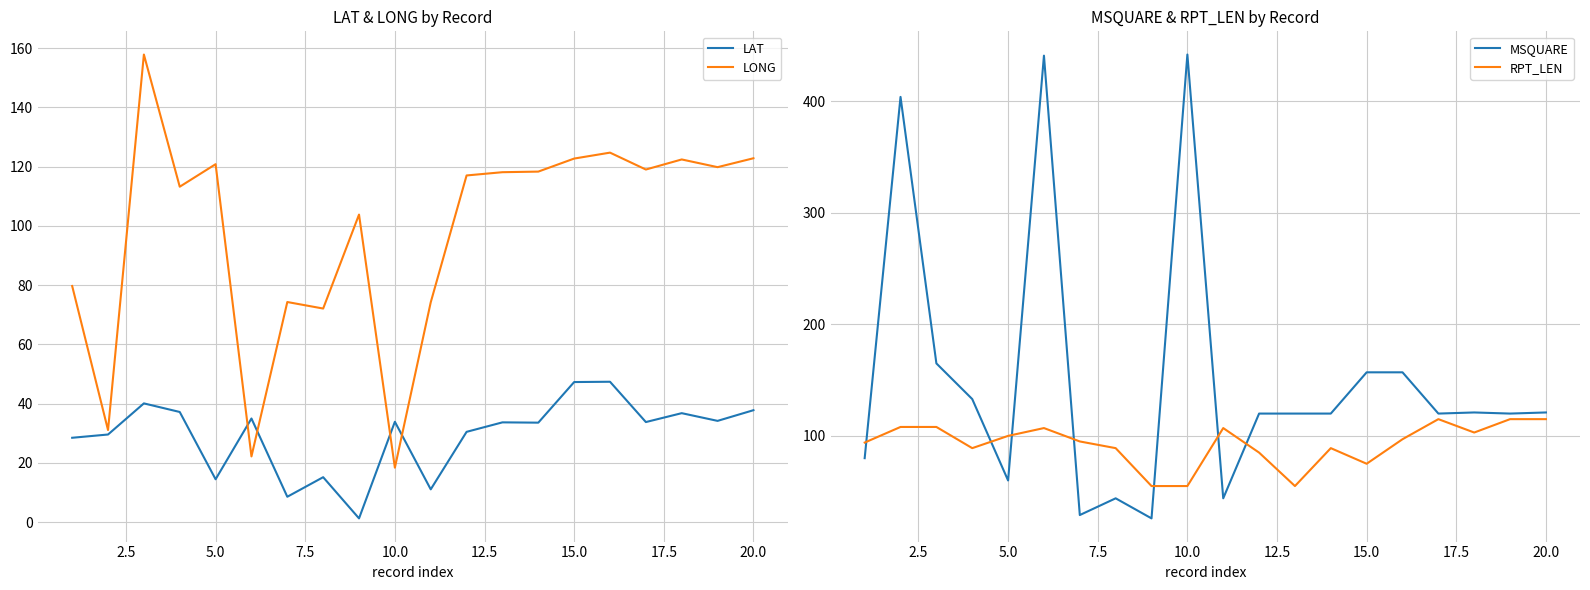

What are all the series names shown in the legend?

LAT, LONG, MSQUARE, RPT_LEN